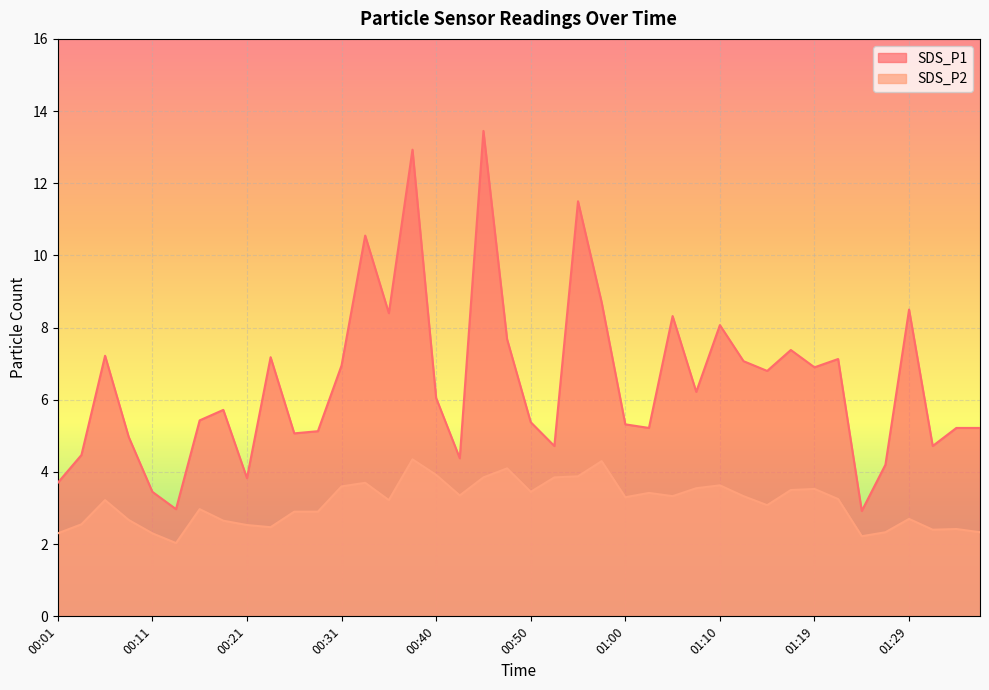

At how many categories does at least one series exceed 8?

9